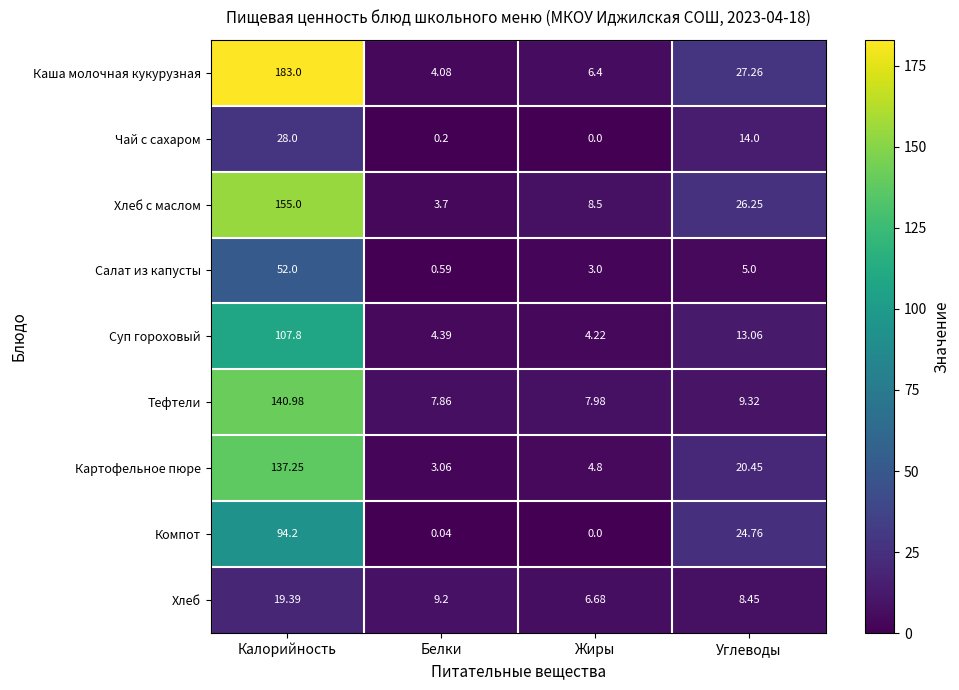

What is the spread (max minus min) of values at Жиры?

8.5